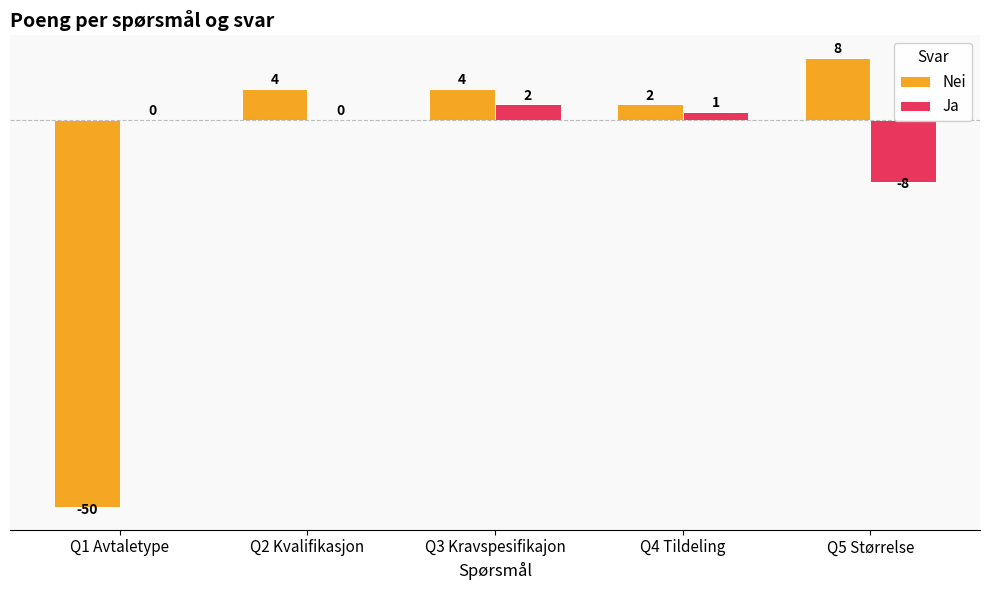

The Ja series shows -5 at Q5 Størrelse. True or false?

False